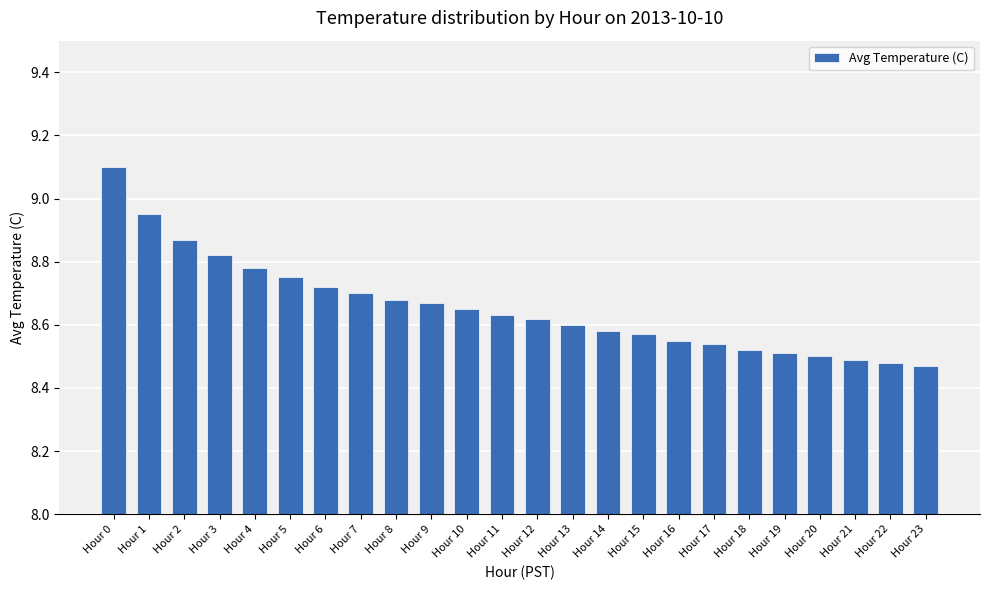

How many categories are shown in the chart?

24